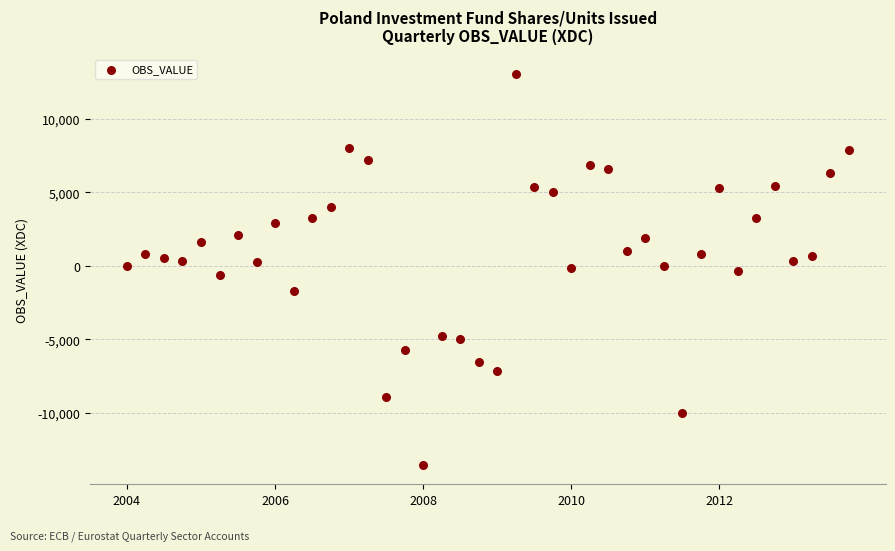

What is the range of X values (max minus min)?

9.8